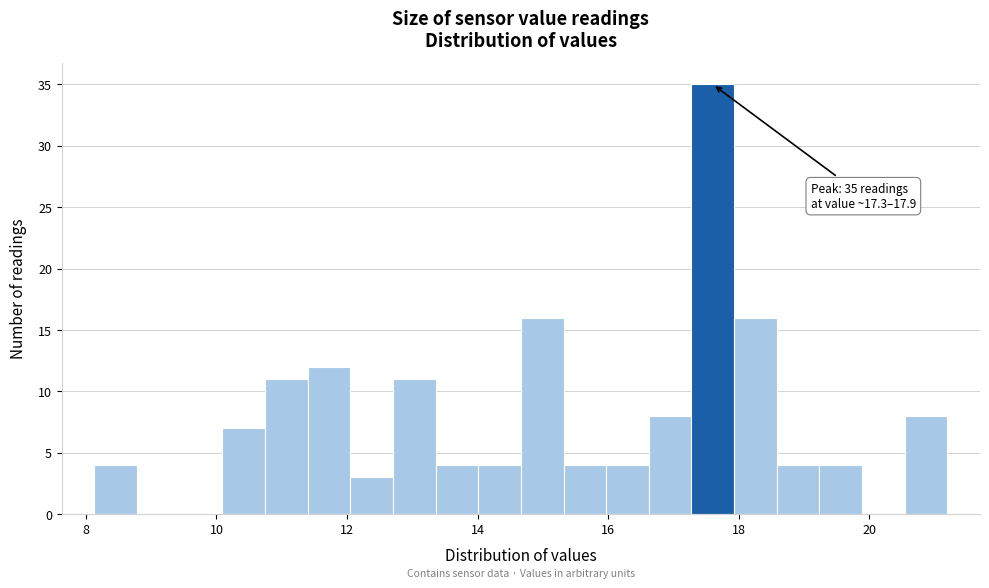

Around what value on the x-axis is the tallest bar? Give the approximate position of its centre, as read against the axis.

17.6